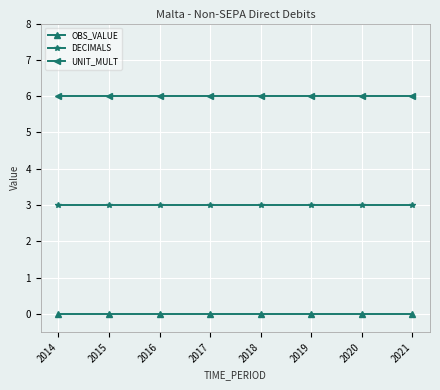

What is the greatest value displayed?

6